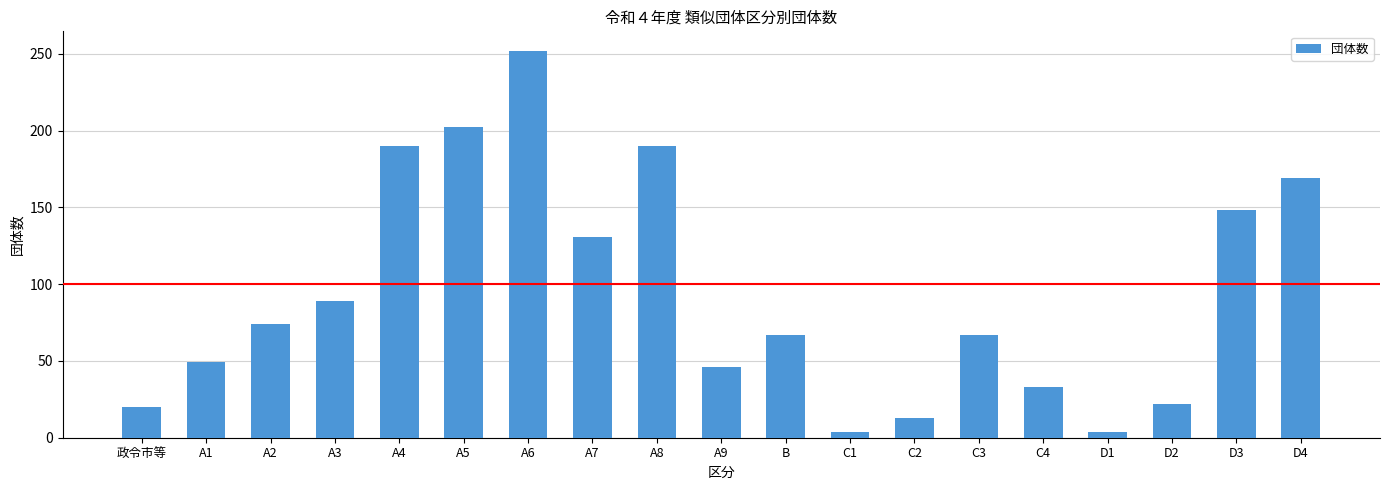

What position from the right is A9?

10